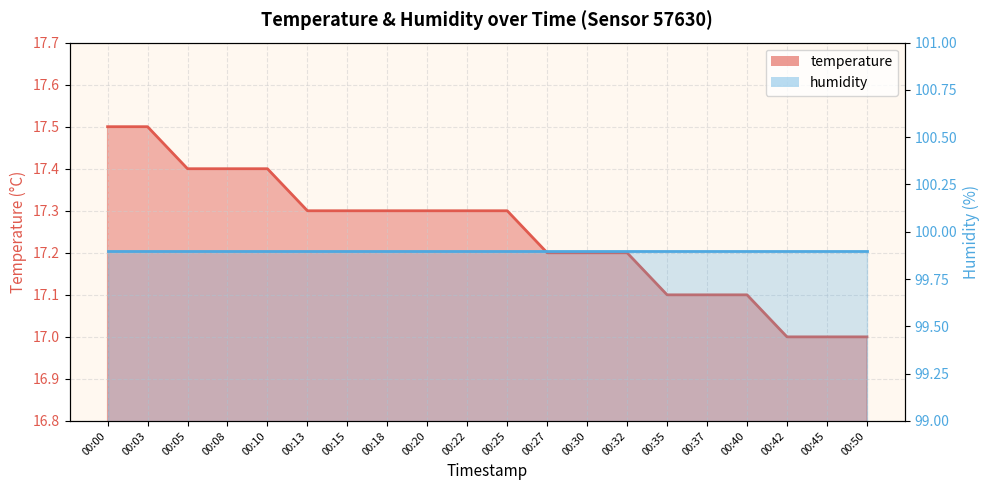

Which has a higher value, 00:13 or 00:20?

00:13